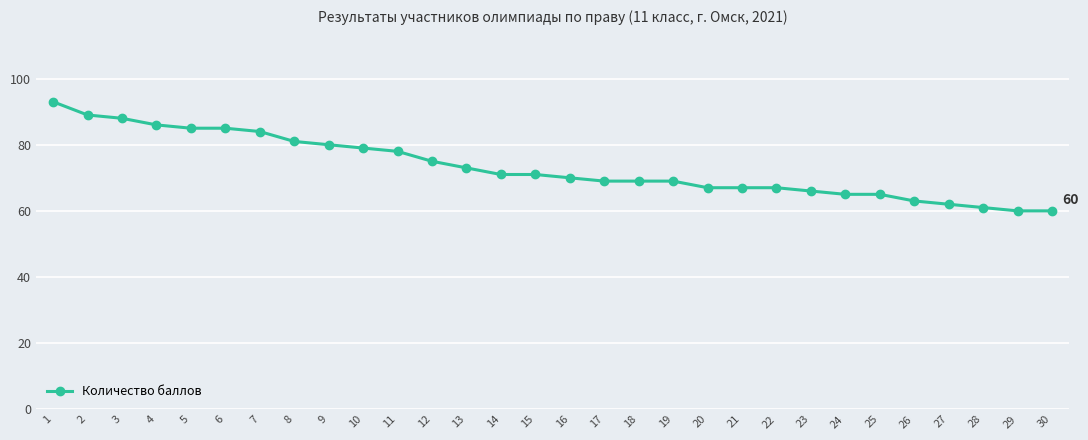

Where is the data nearest to the value 76?

12